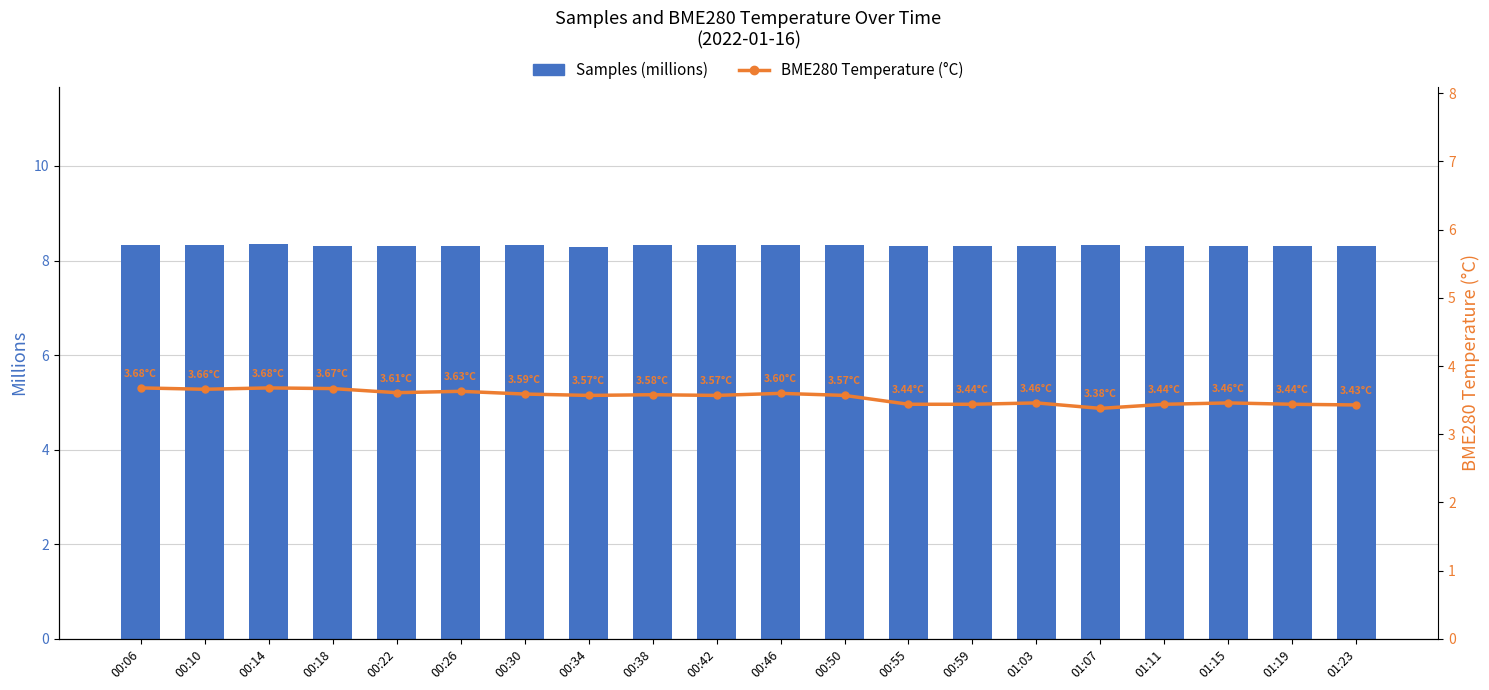

Are the bars horizontal?

No